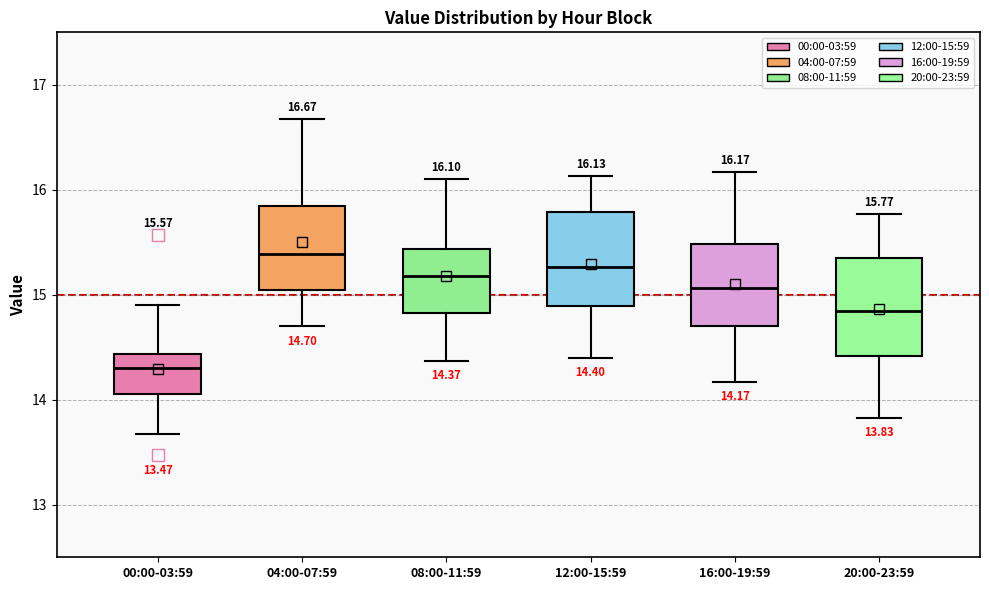

Which box's median line is the lowest?

00:00-03:59